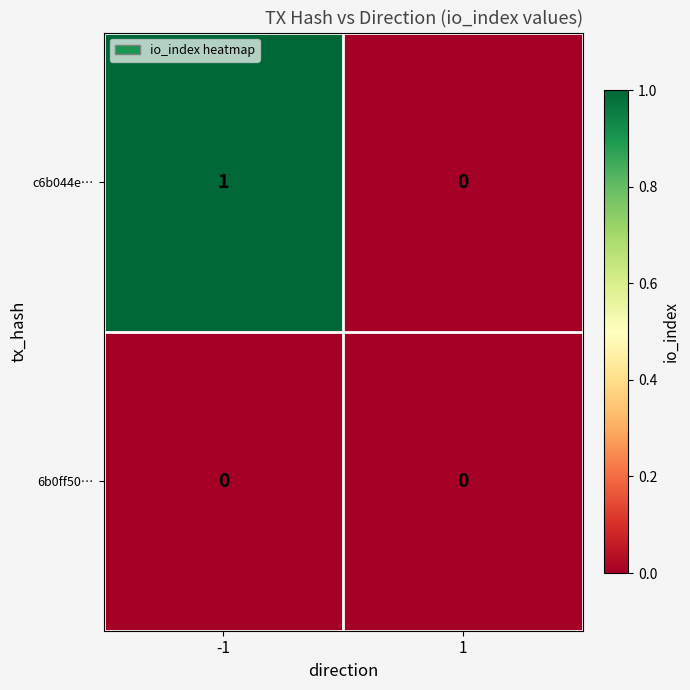

Which series has the largest total across all categories?

c6b044e…